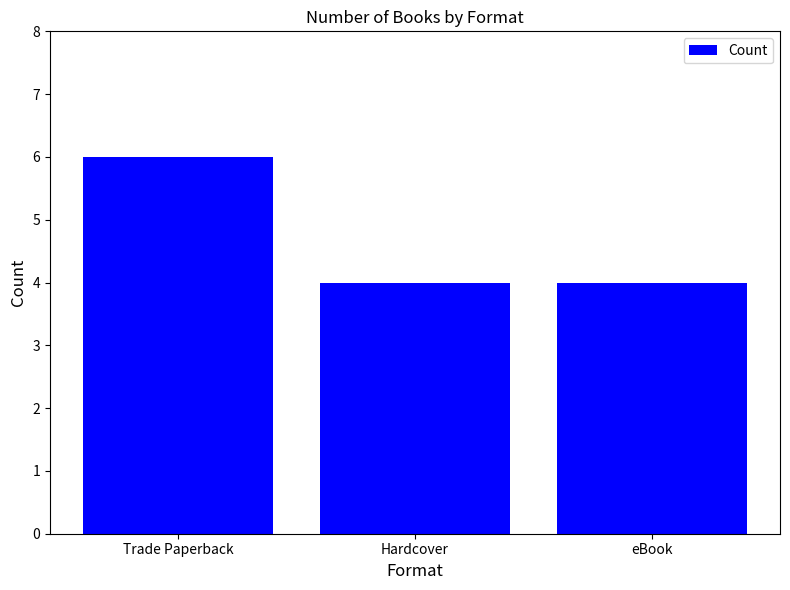

How many distinct data groups are displayed?

1